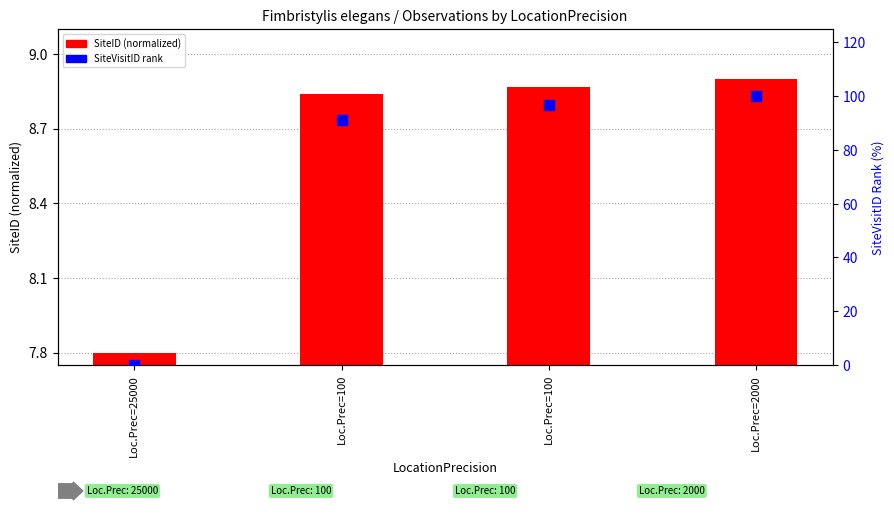

At which category is the sum across all series the highest?

Loc.Prec=2000